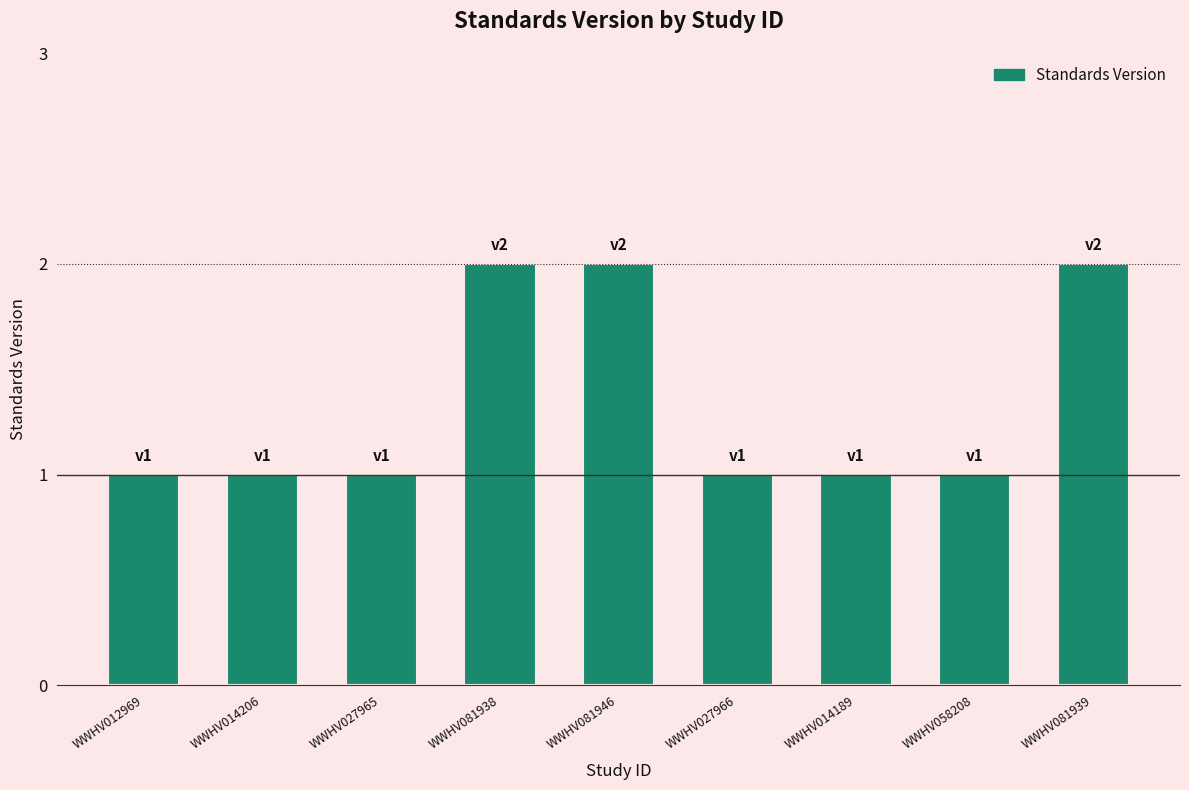

What is the value of the 4th bar from the left?

2